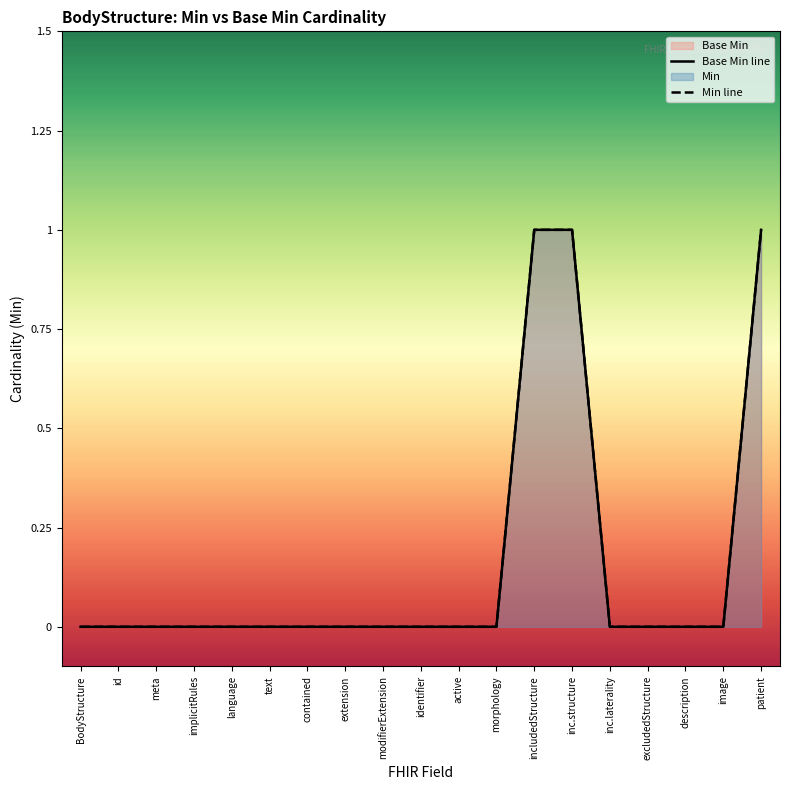

What is the sum of all Base Min line values?

3